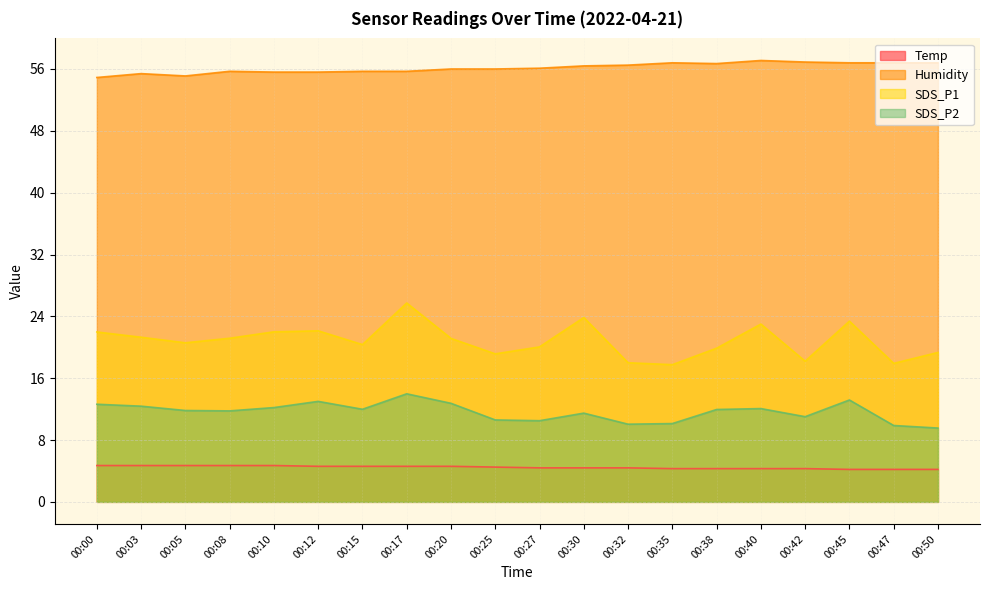

What is the total value across all series at 00:40?

96.5